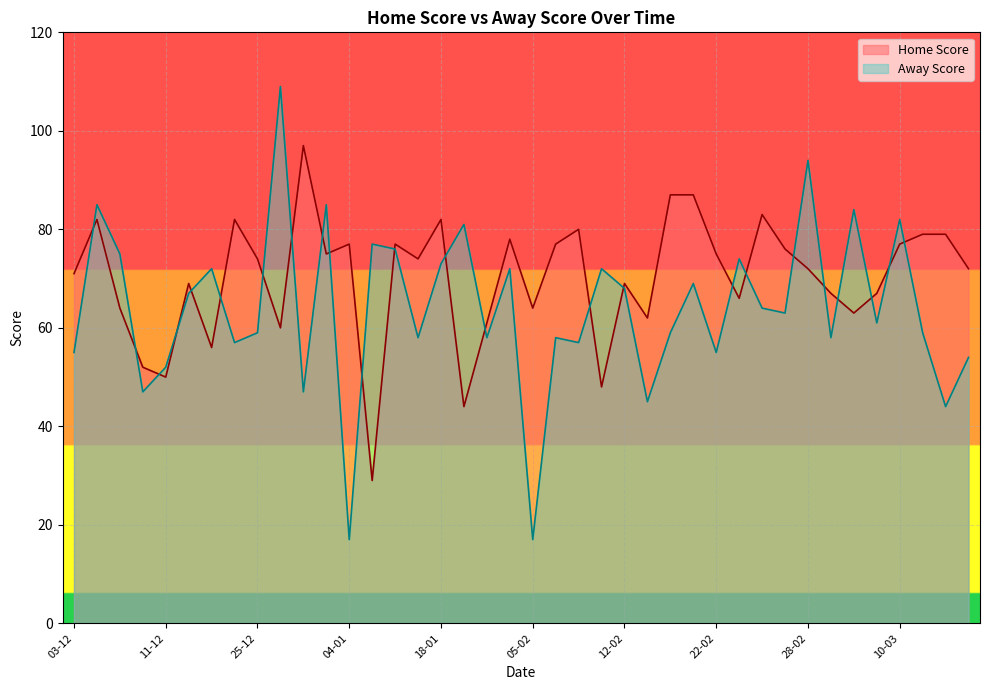

Reading left to right, extract all data points from this chart.

Home Score: 71	82	64	52	50	69	56	82	74	60	97	75	77	29	77	74	82	44	61	78	64	77	80	48	69	62	87	87	75	66	83	76	72	67	63	67	77	79	79	72
Away Score: 55	85	75	47	52	67	72	57	59	109	47	85	17	77	76	58	73	81	58	72	17	58	57	72	68	45	59	69	55	74	64	63	94	58	84	61	82	59	44	54